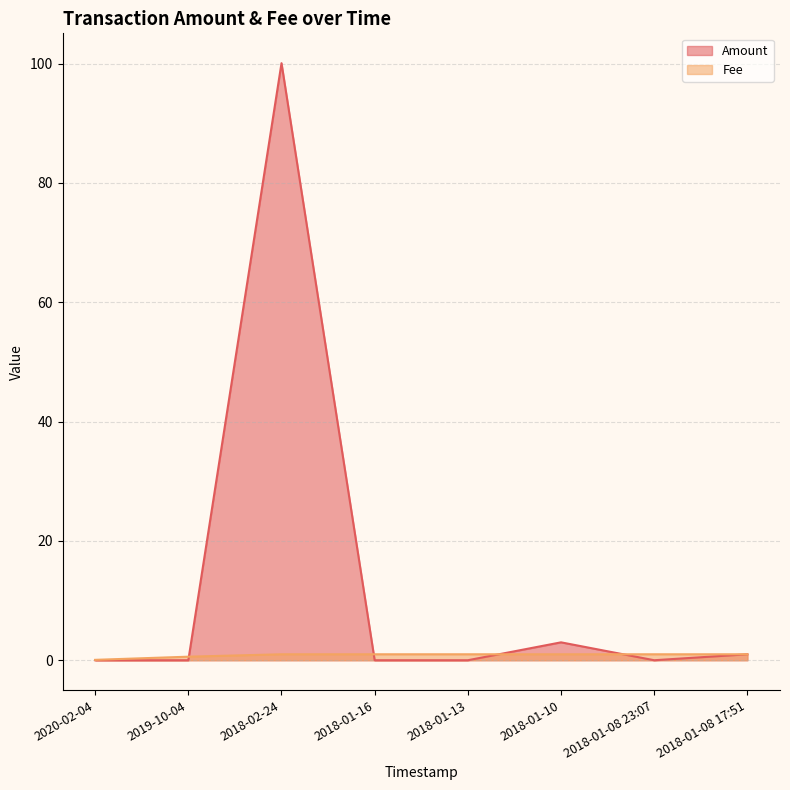

What is the label of the 2nd point from the right?

2018-01-08 23:07